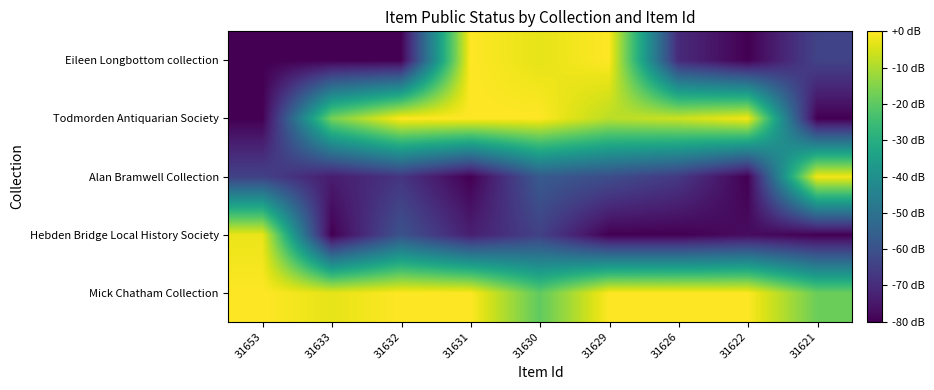

What is the difference between the highest and lowest values at 31626?

80.0